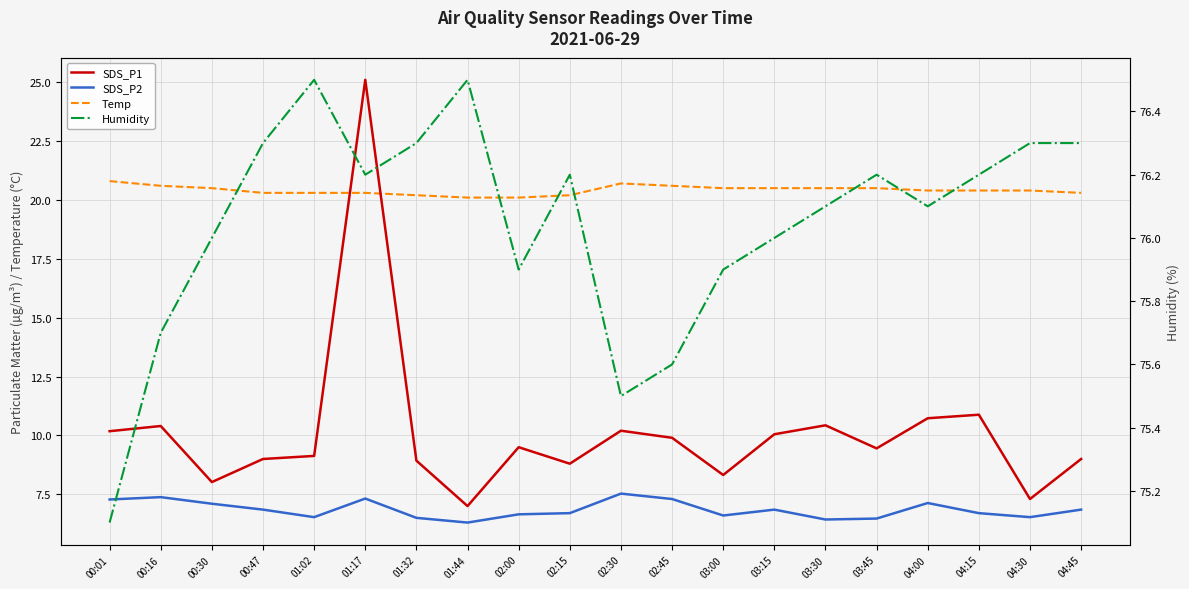

What are all the series names shown in the legend?

SDS_P1, SDS_P2, Temp, Humidity